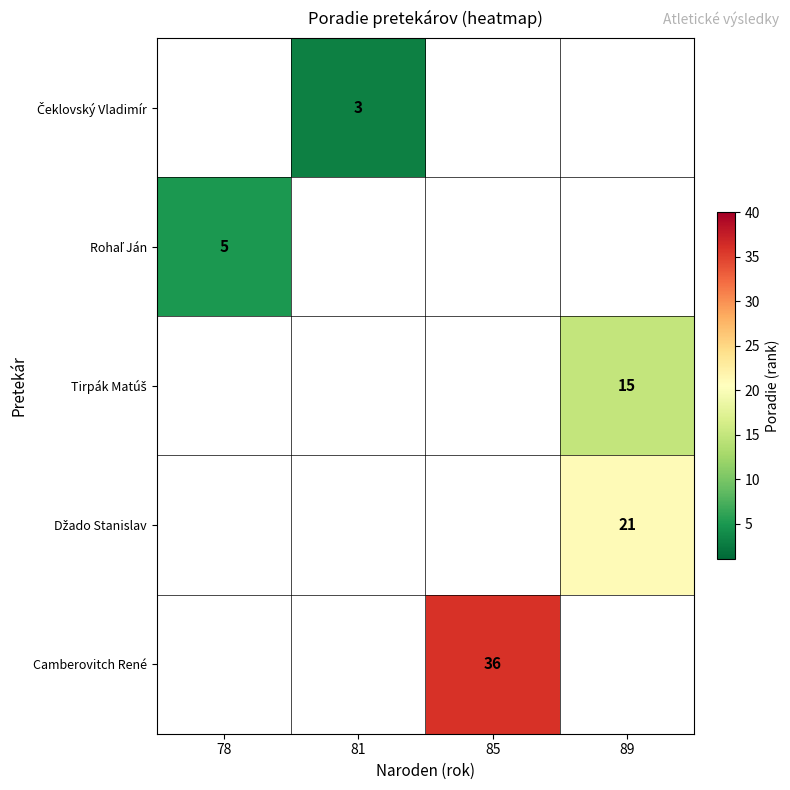

The Camberovitch René series shows 36 at 85. True or false?

True